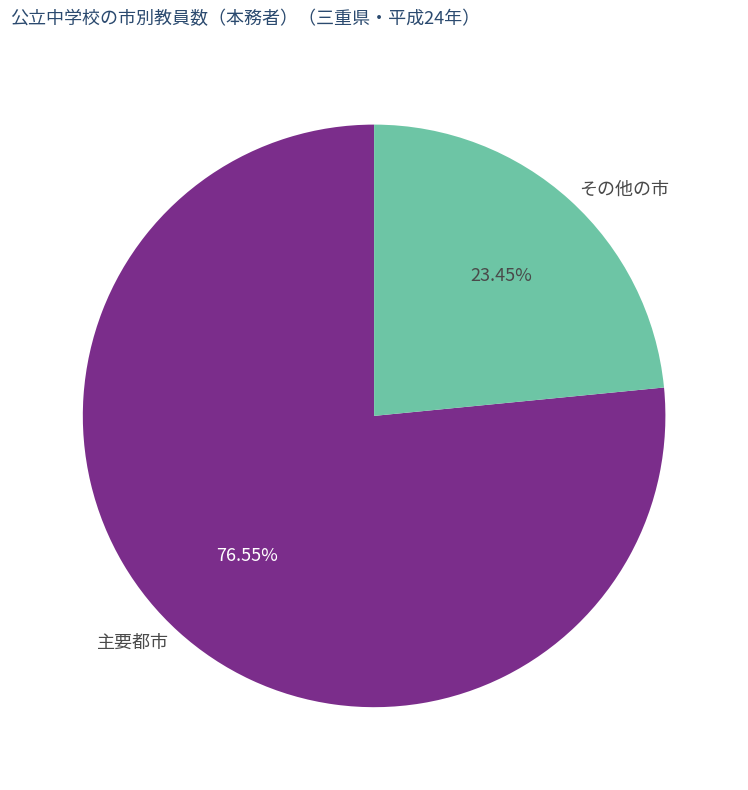

Is there any slice that represents more than half of the pie?

Yes